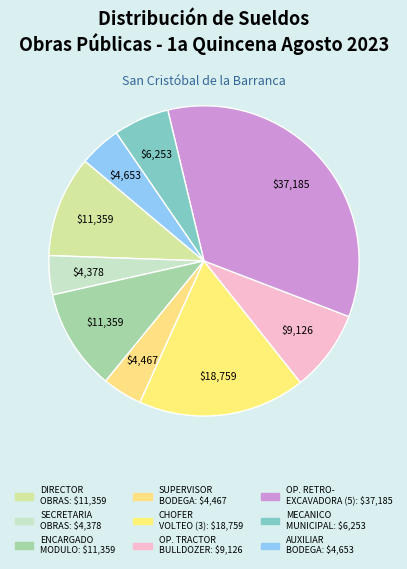

How many segments does this pie chart have?

9